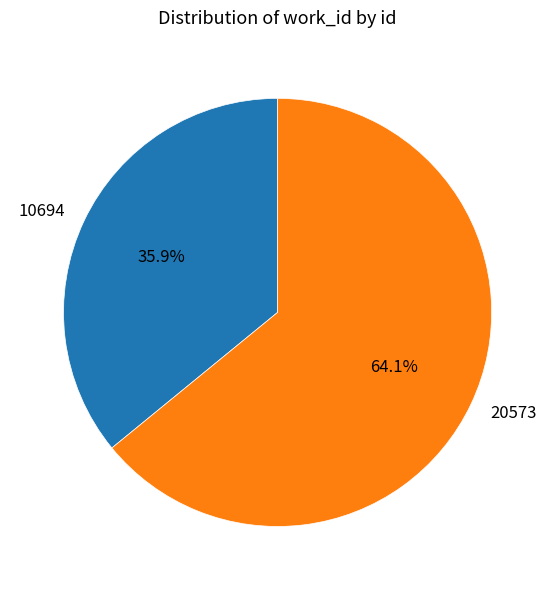

Approximately how many times larger is the value at 10694 compared to 20573?

0.6